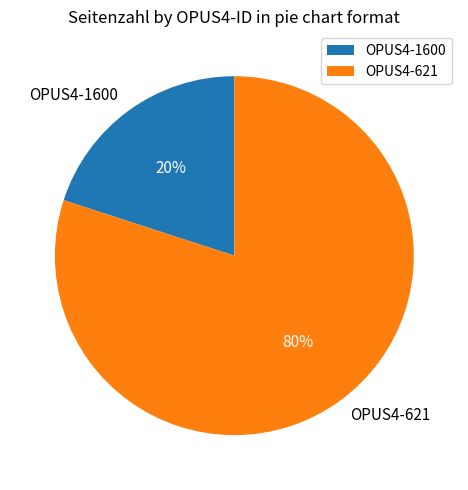

Does any single category account for the majority?

Yes